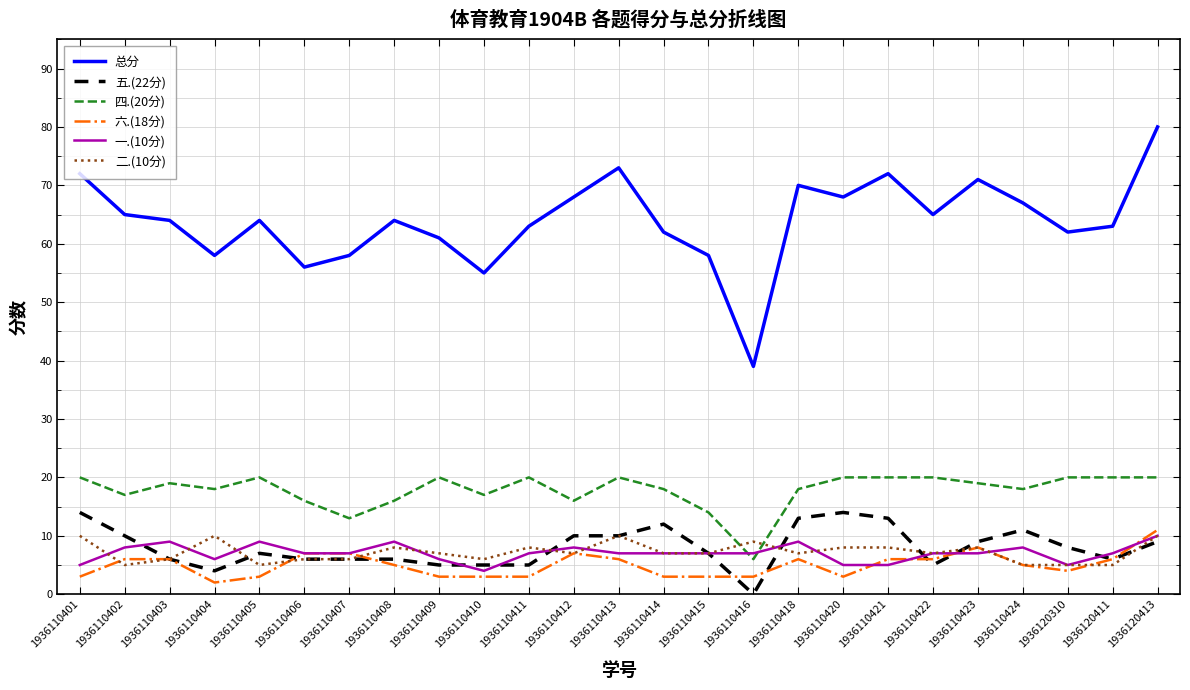

The 六.(18分) series shows 3 at 1936110409. True or false?

True